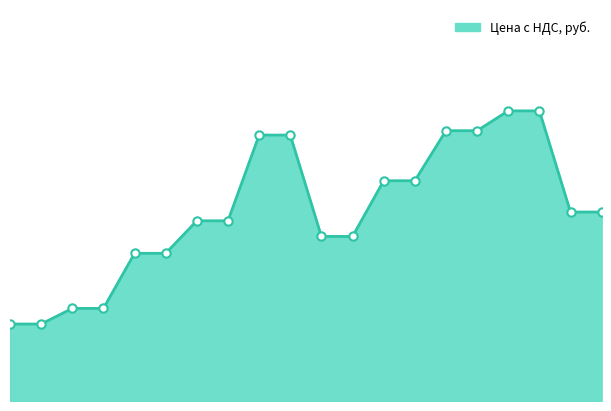

What is the label of the 12th point from the left?

ЛПМЗТ-100х80